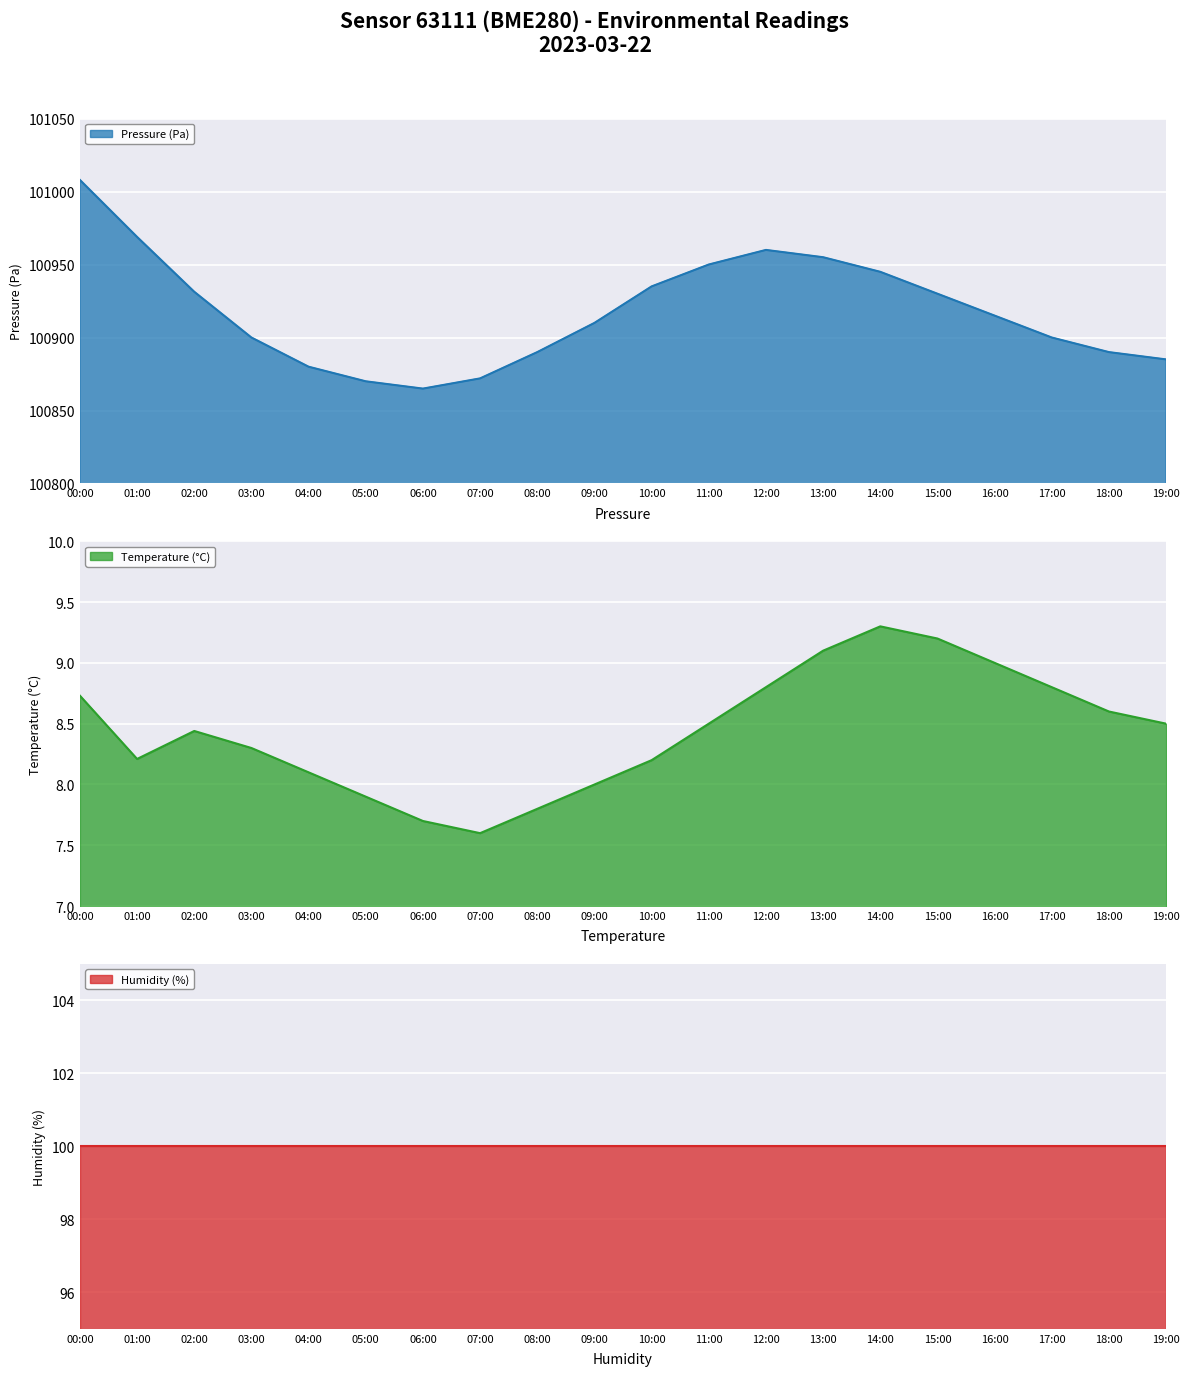

What is the value of the pressure point at the 8th from the left?

100872.0